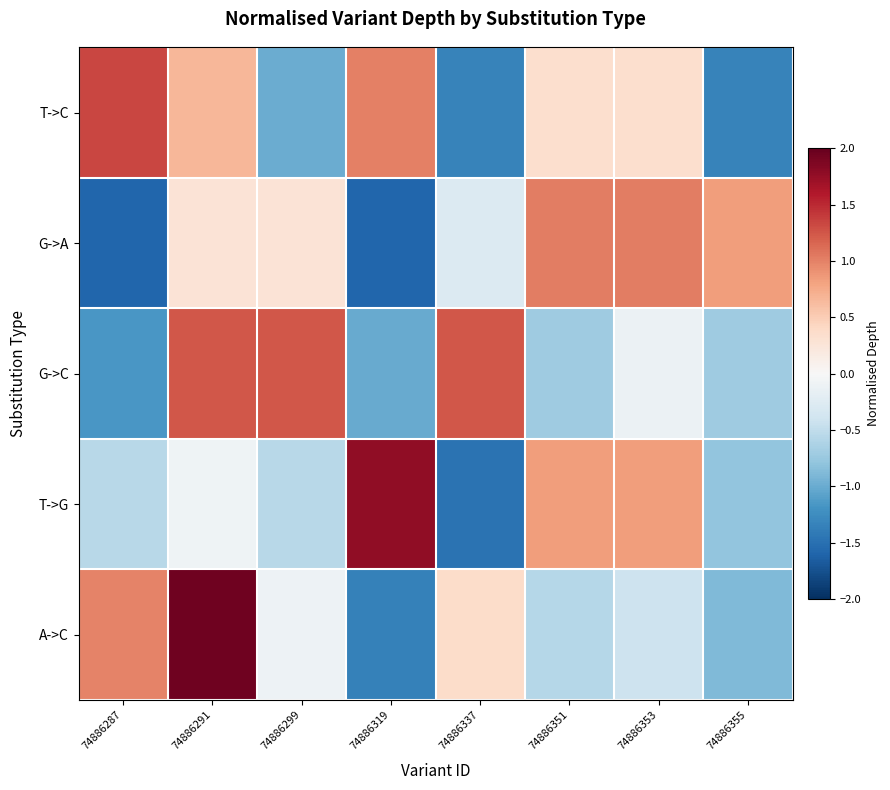

What is the spread (max minus min) of values at 74886337?

2.7